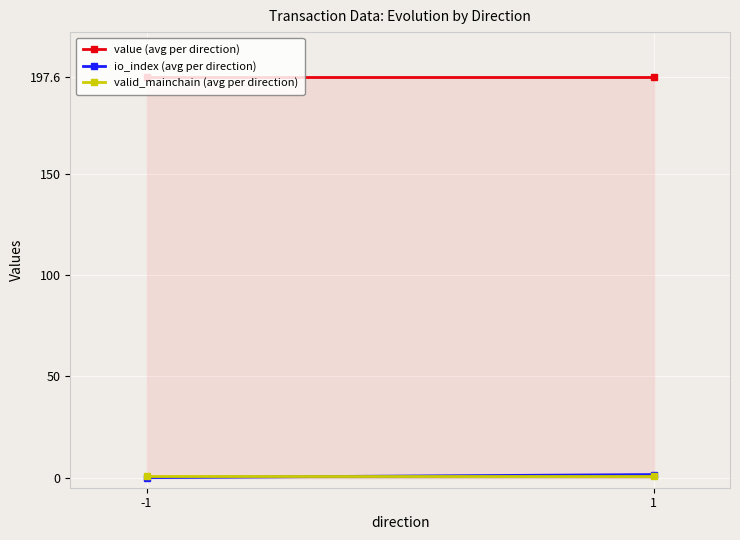

Which series has the largest range (max minus min)?

io_index (avg per direction)